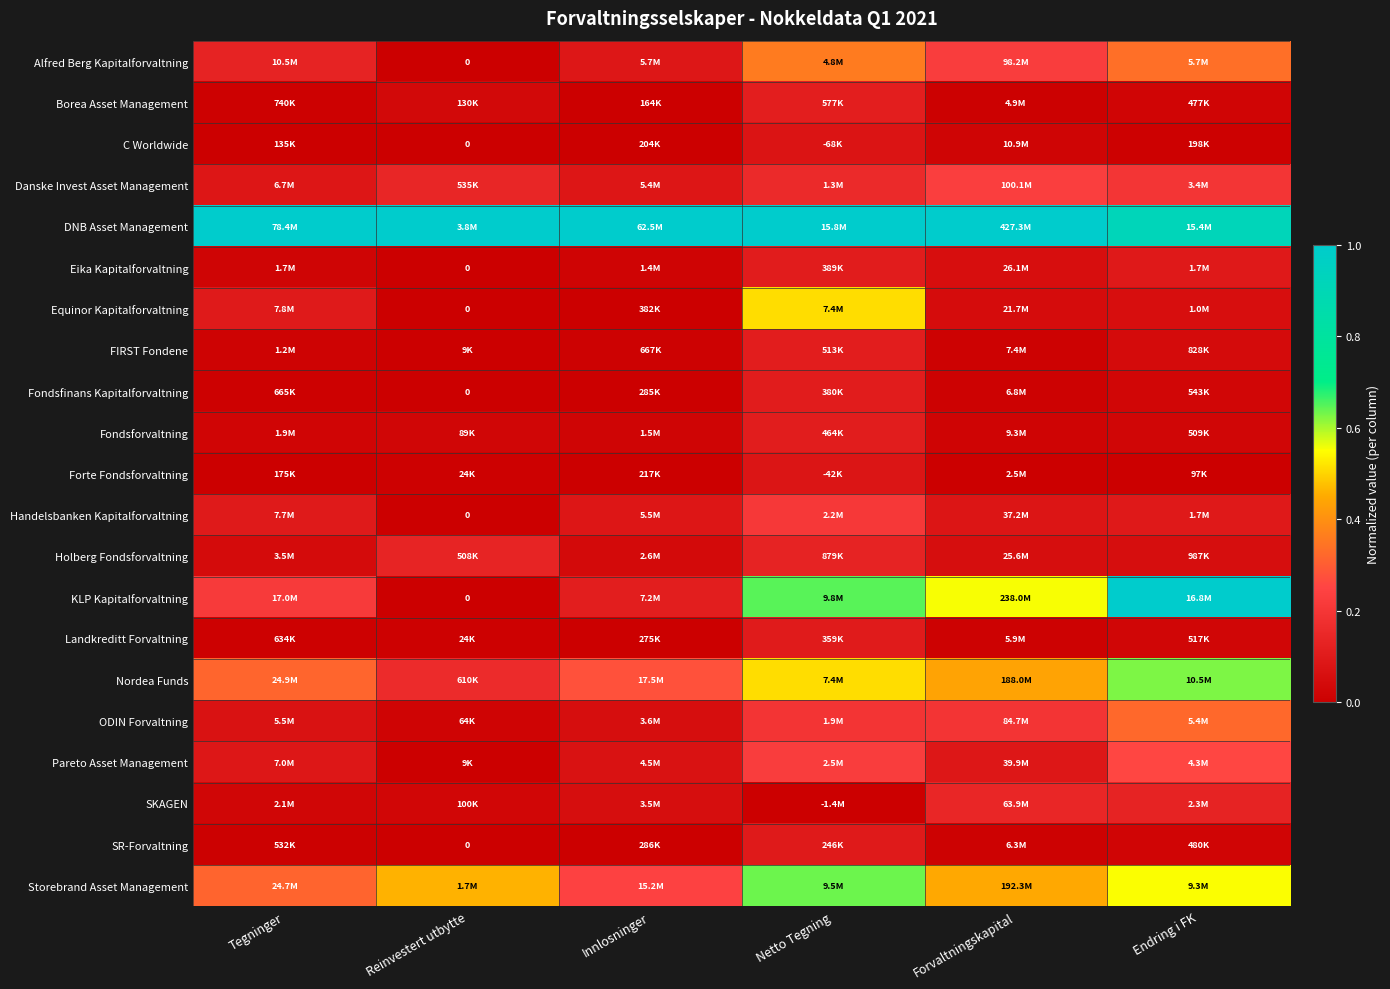

How many series are shown in this chart?

21